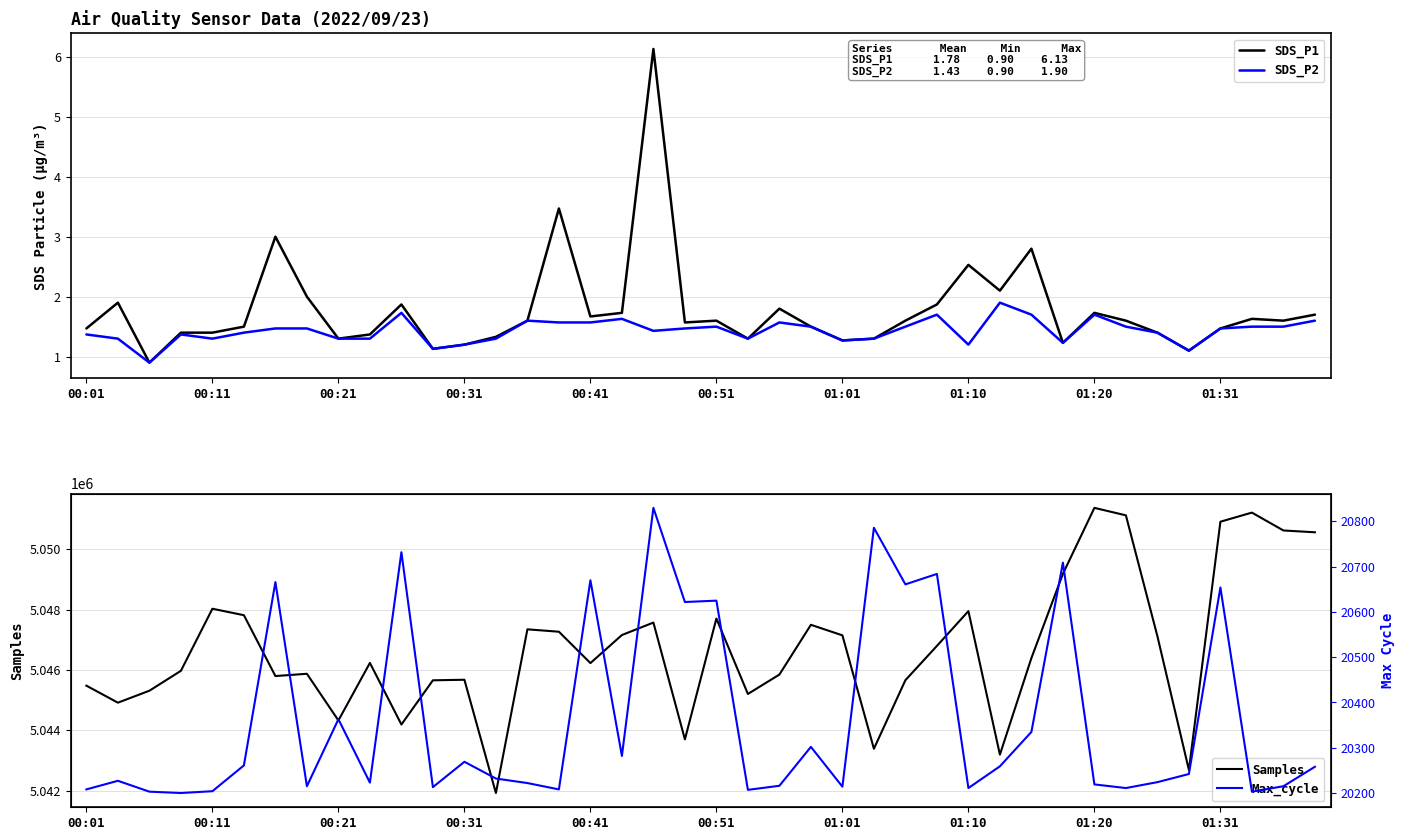

At which label does Samples first exceed 5046392?

00:11